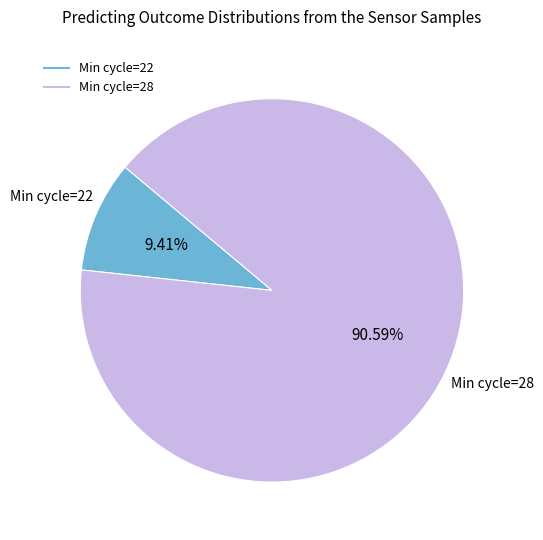

Count the number of slices in the pie.

2